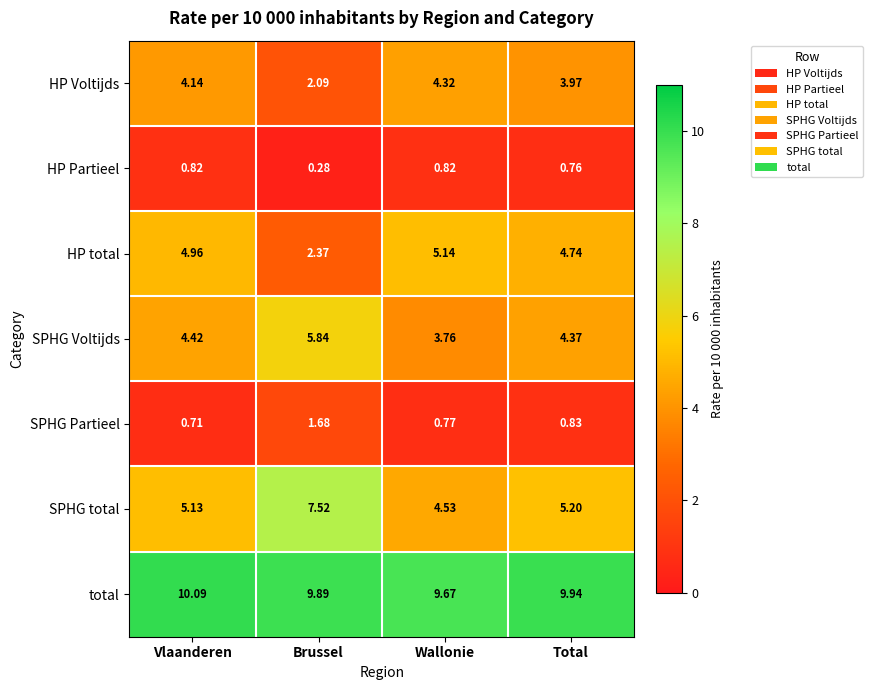

Which series has the widest spread of values?

SPHG total